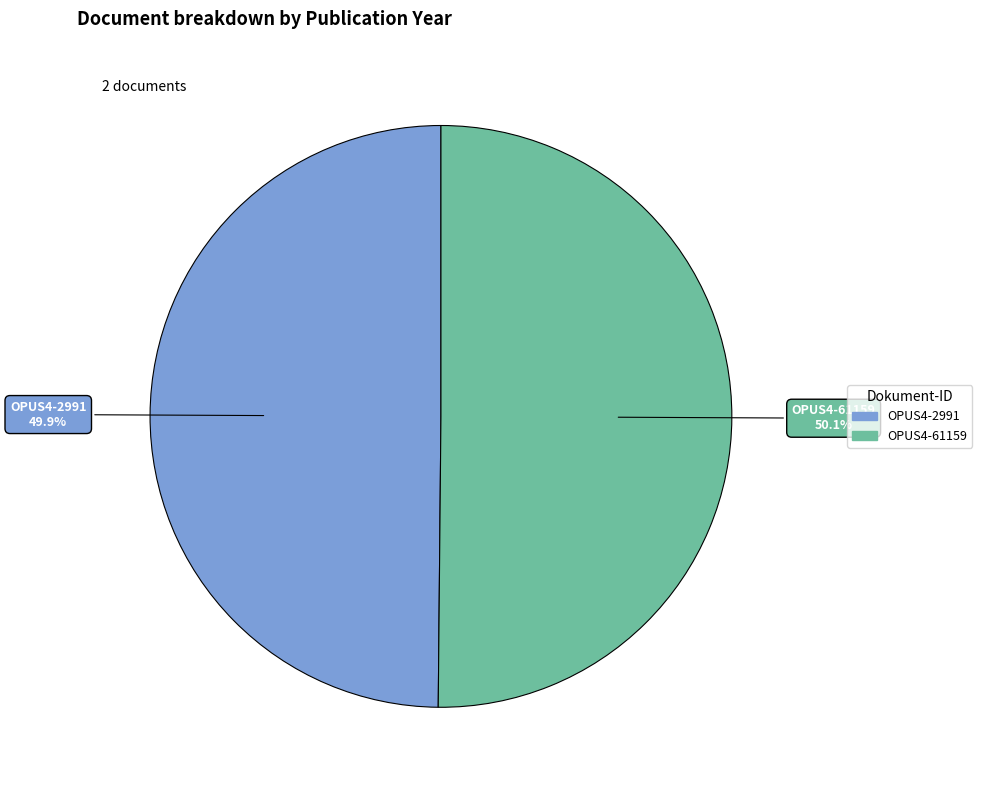

True or false: OPUS4-2991 accounts for 38% of the total.

False